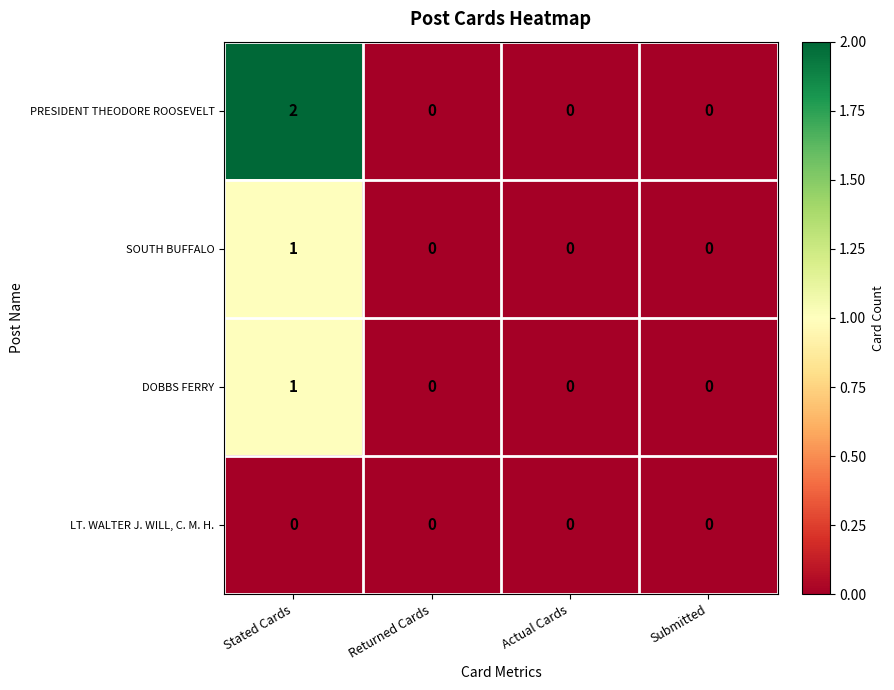

The value of DOBBS FERRY at Stated Cards is 1. True or false?

True